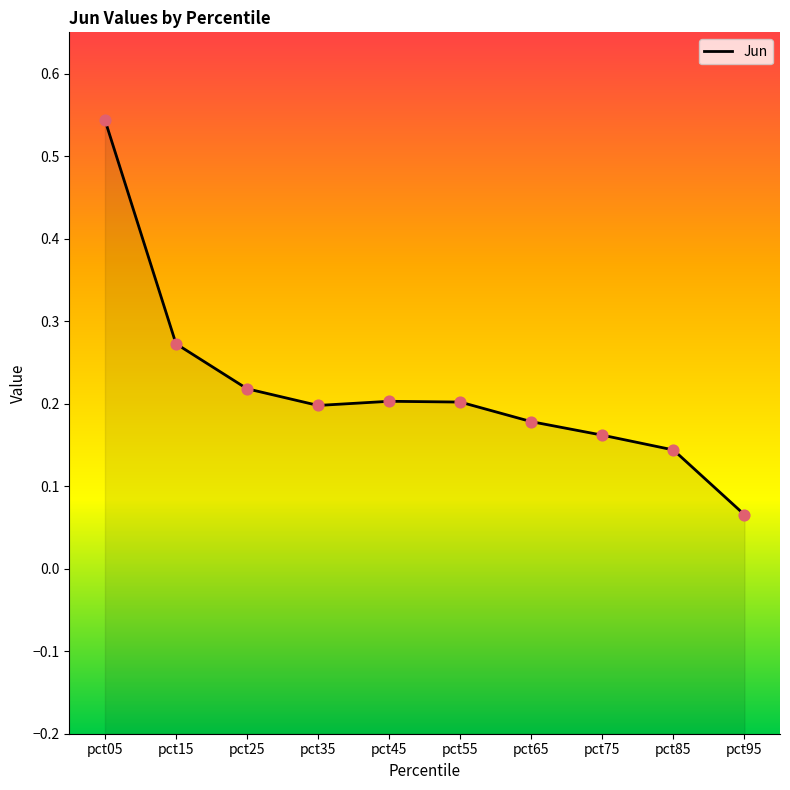

What is the change in value from pct25 to pct85?

-0.1